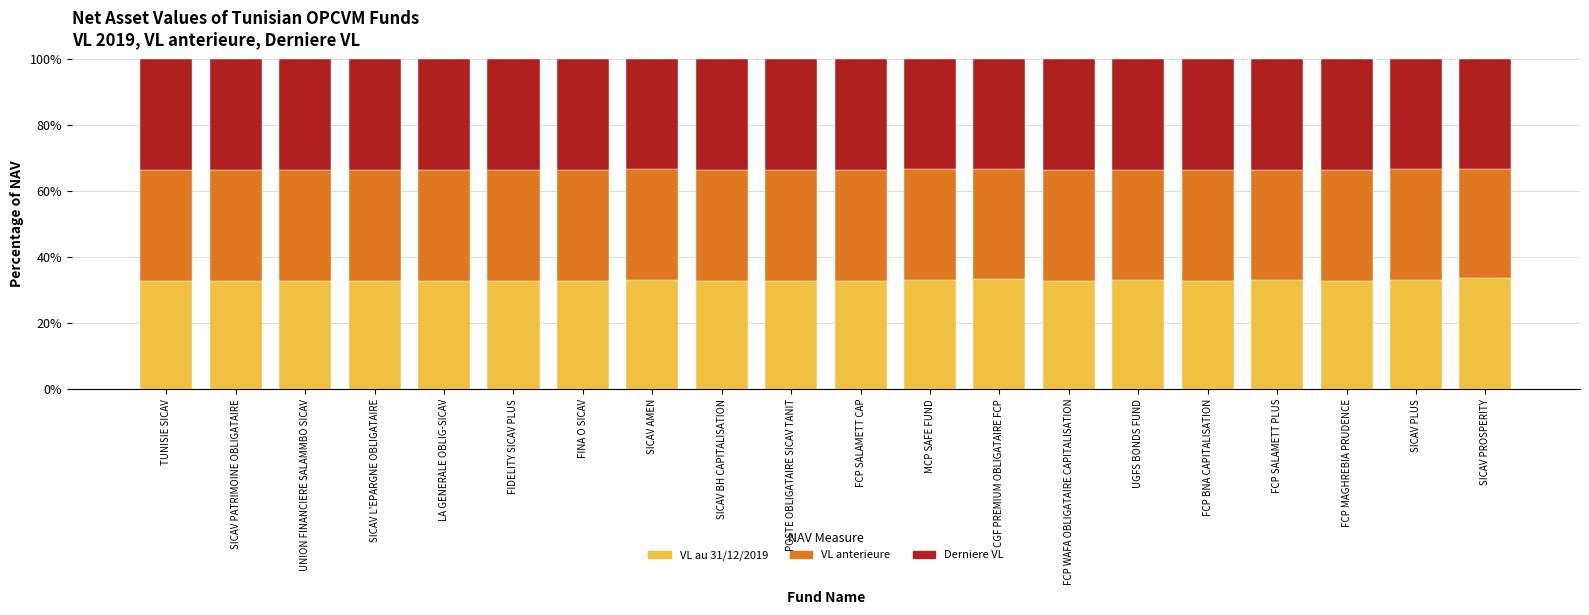

What is the sum of all VL au 31/12/2019 values?

657.5